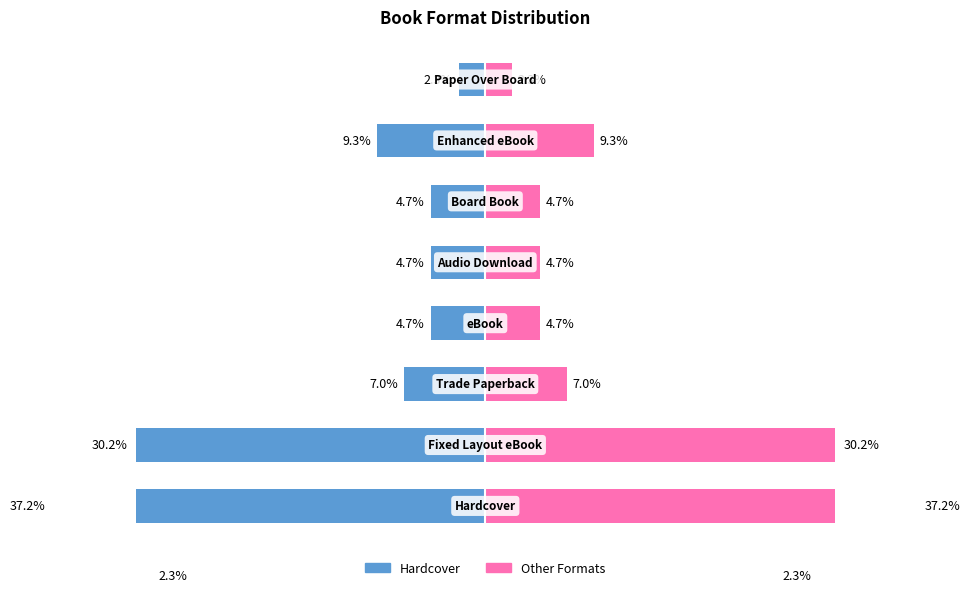

Reading left to right, extract all data points from this chart.

Hardcover (count %): -37.2	-30.2	-7.0	-4.7	-4.7	-4.7	-9.3	-2.3
All Formats (count %): 37.2	30.2	7.0	4.7	4.7	4.7	9.3	2.3